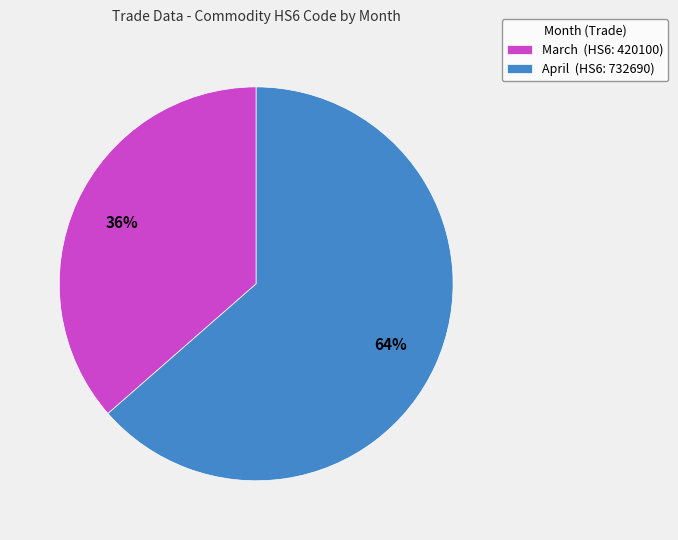

What is the ratio of the value at March to the value at April?

0.6